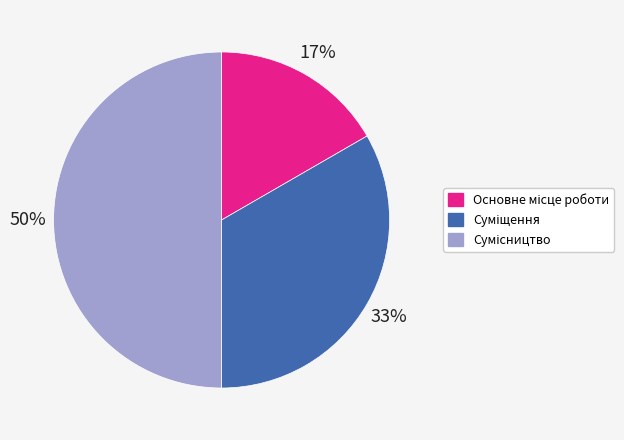

To the nearest percent, what is the average slice percentage?

33%